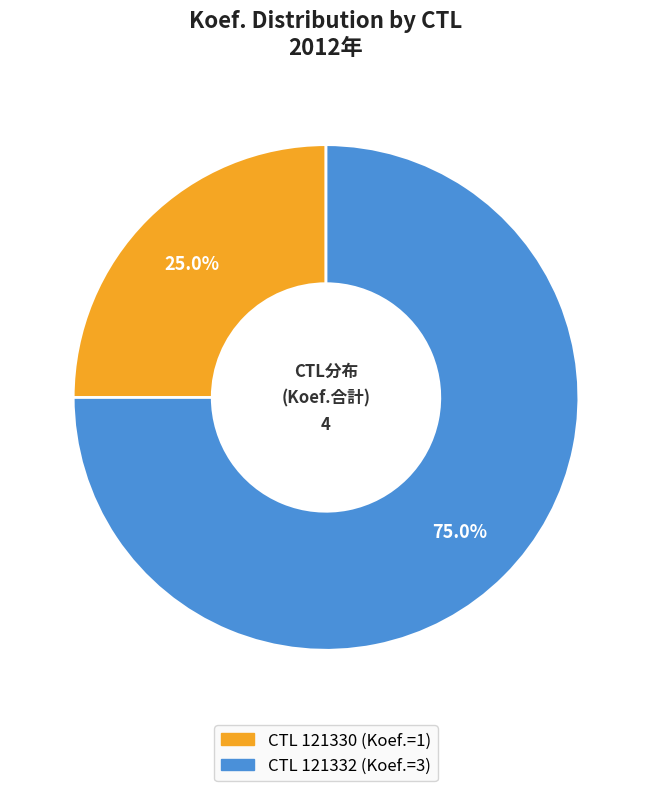

Does any single category account for the majority?

Yes